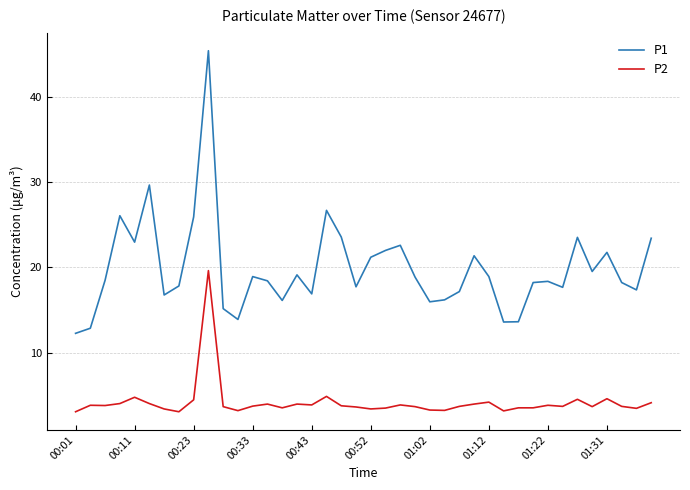

True or false: P1 and P2 cross at least once.

False